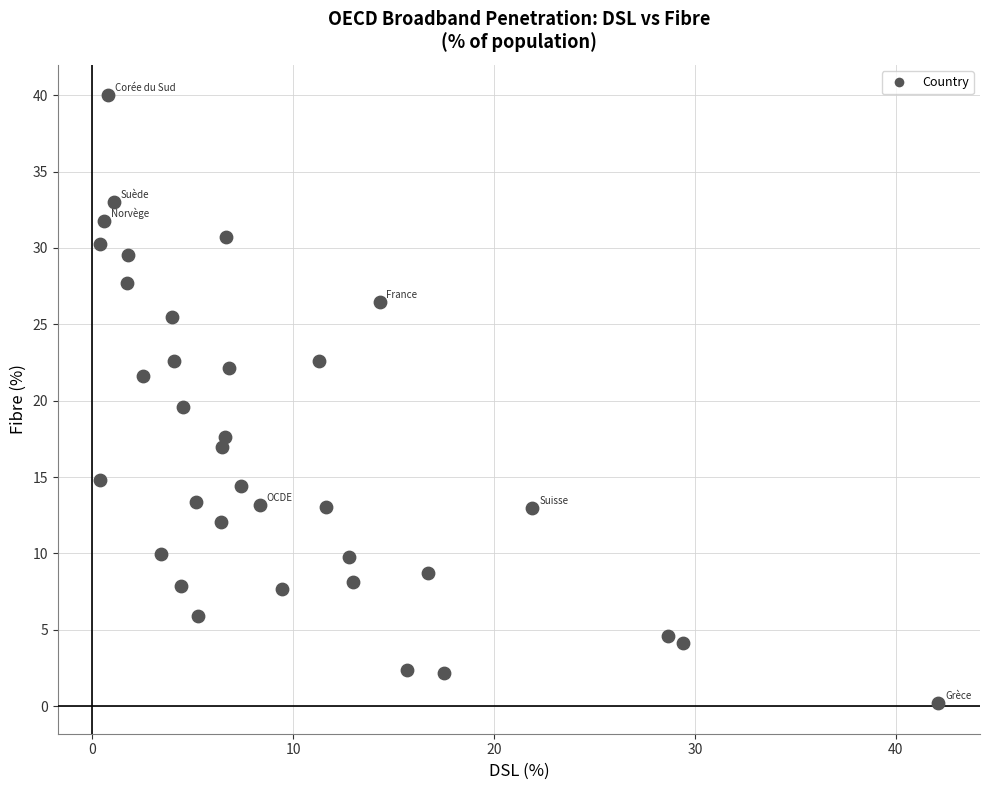

What is the range of Y values (max minus min)?

39.8